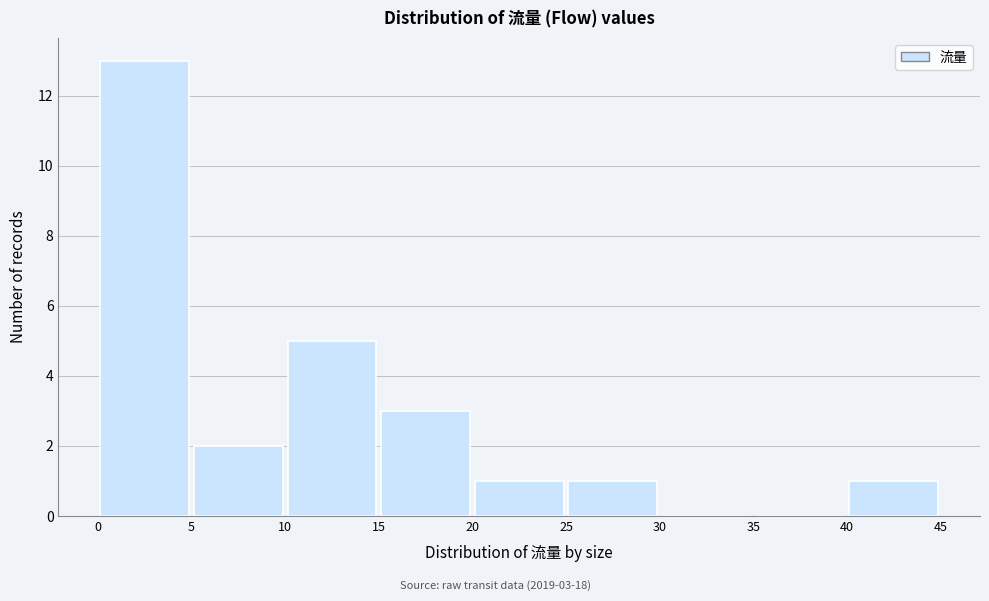

Which range on the x-axis has the tallest bar?

0 to 5